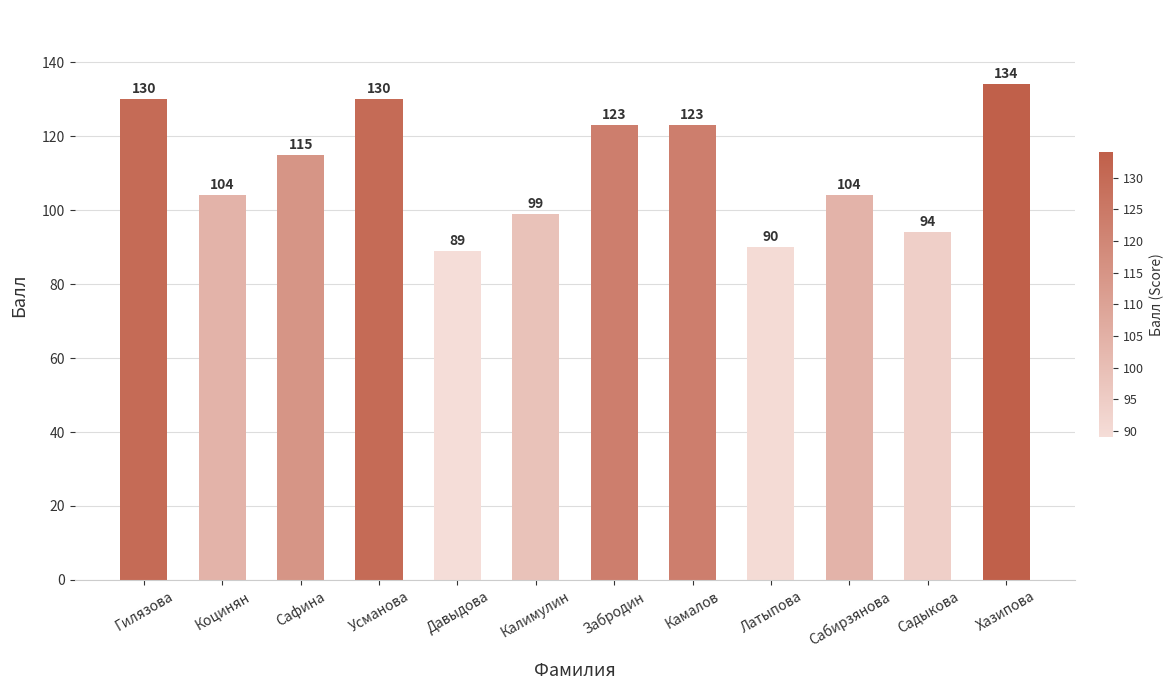

What position from the right is Гилязова?

12